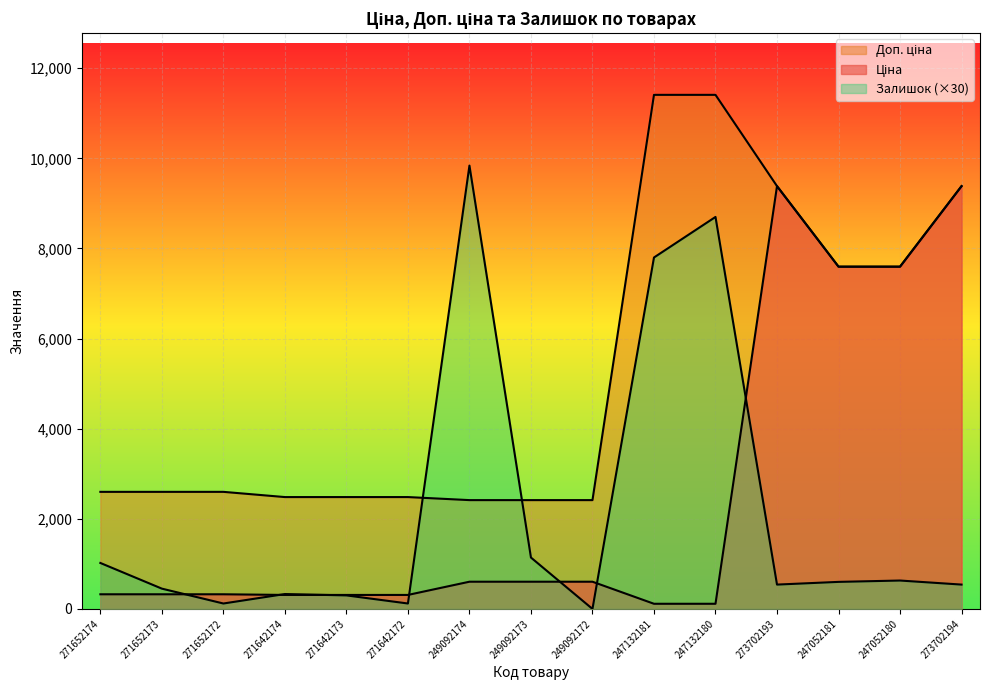

What is the difference between the Ціна values at 247052180 and 249092172?

6992.8